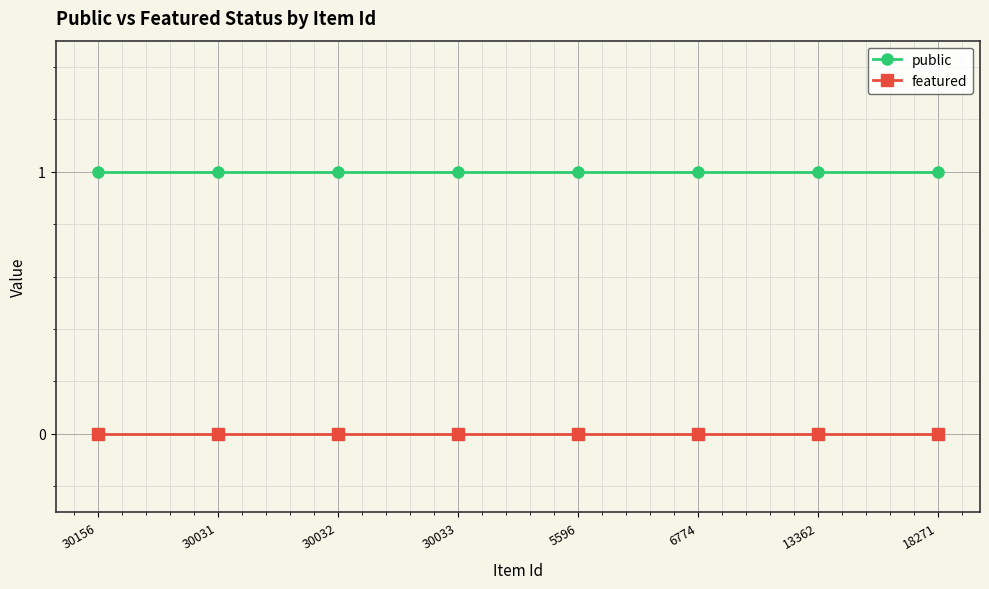

How many lines are shown in the chart?

2